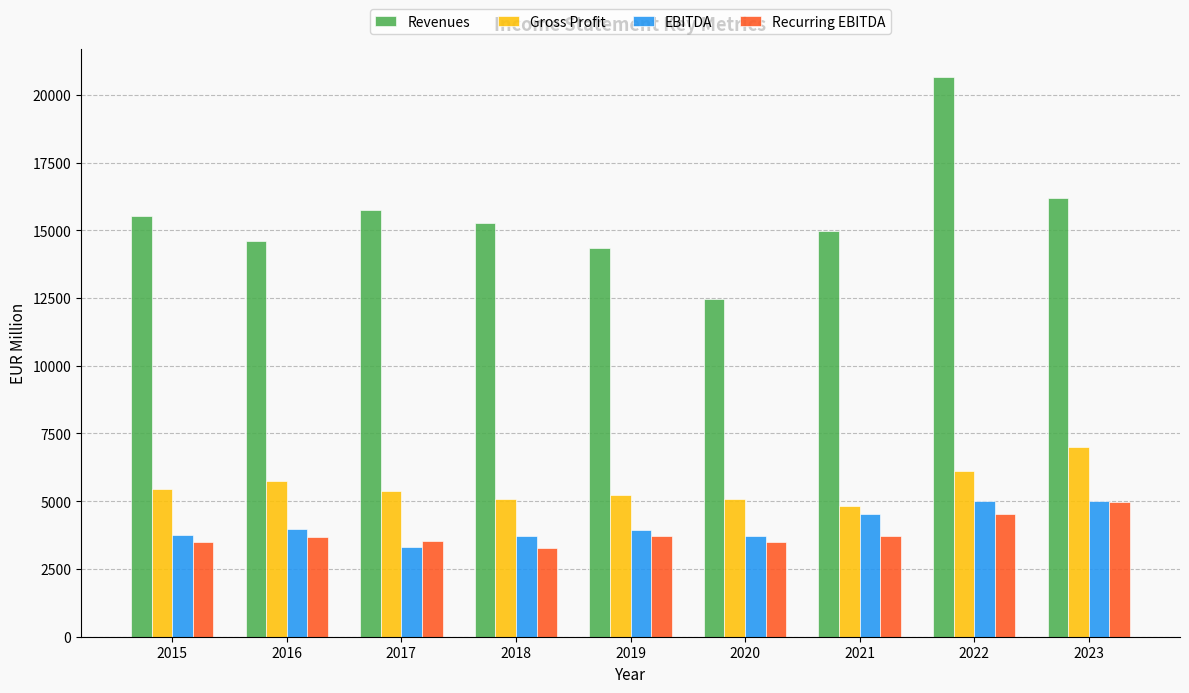

What is the sum of all EBITDA values?

37033.6